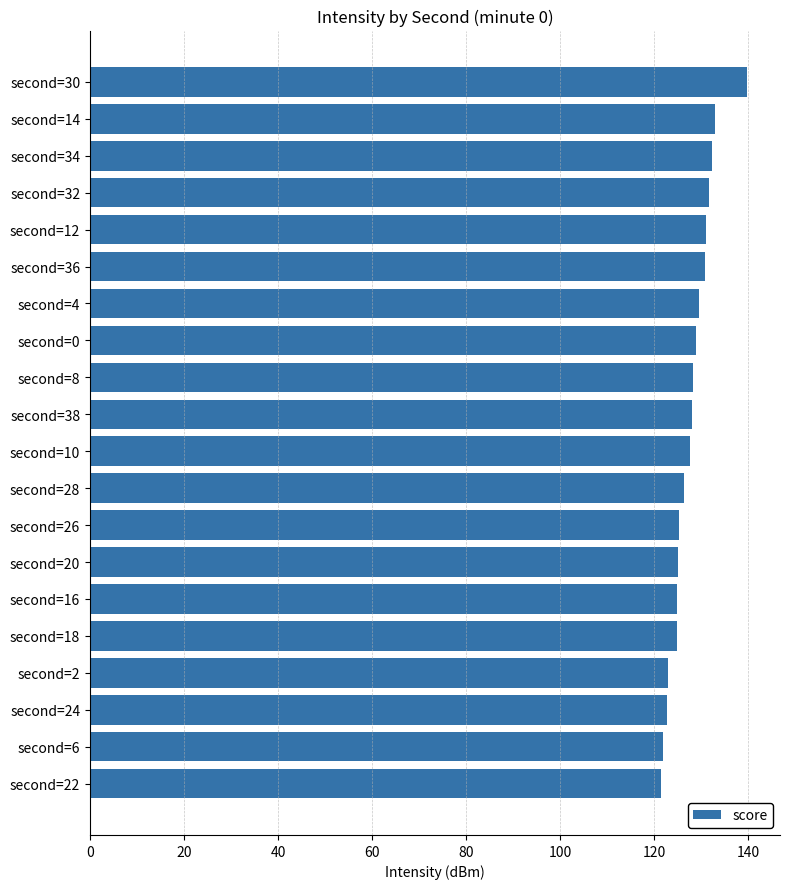

What is the change in value from second=10 to second=36?

+3.2